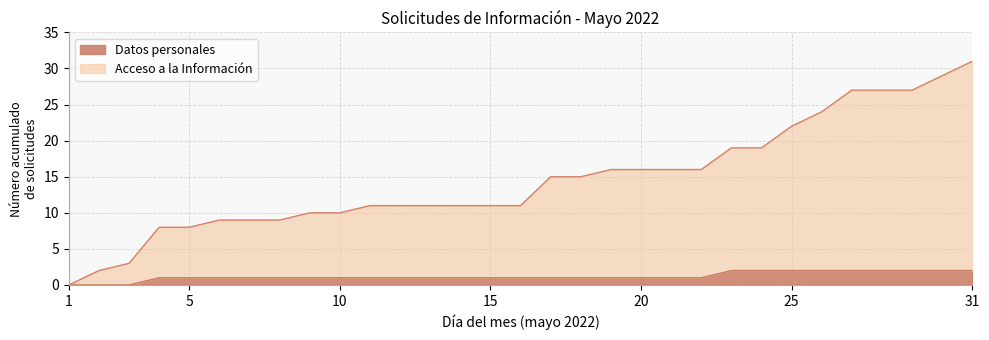

Which series has the largest total across all categories?

Acceso a la Información